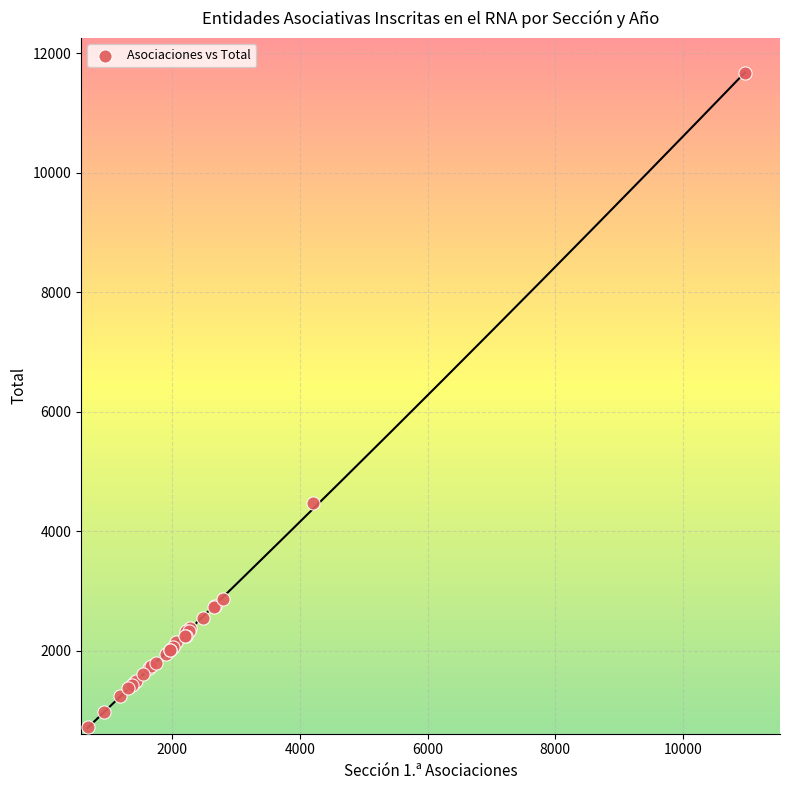

What Y value in the scatter plot is closest to 6193?

4465